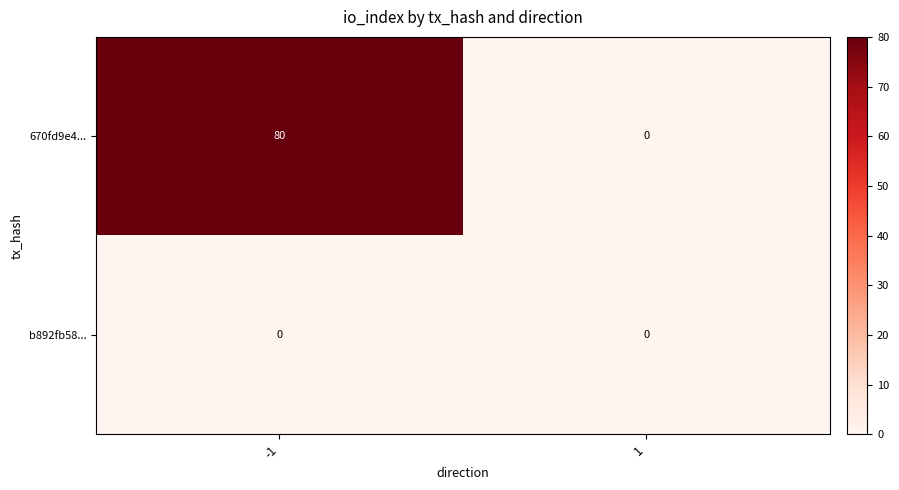

At how many categories does at least one series exceed 52?

1